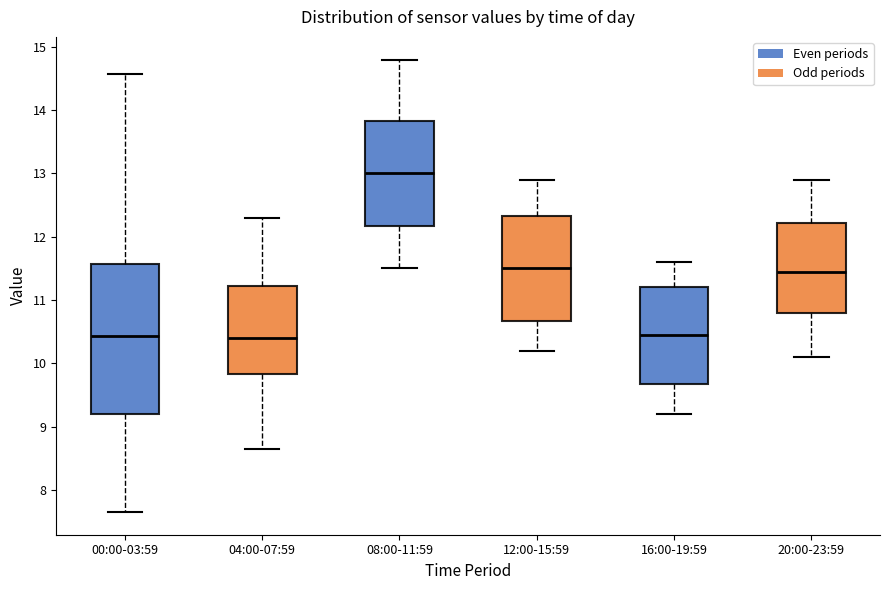

Which box is the tallest, from its lower edge to its upper edge?

00:00-03:59